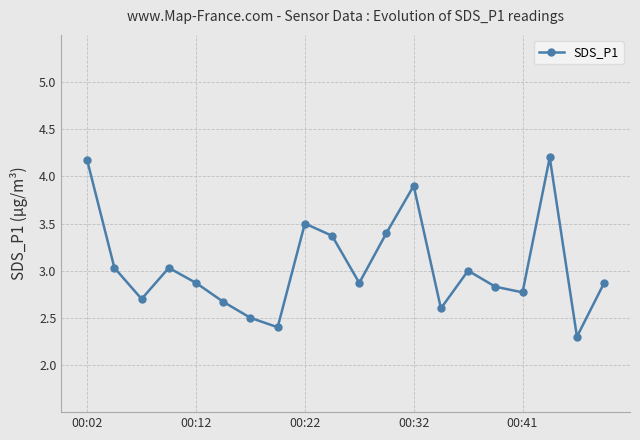

What is the value of the 6th point from the left?

2.7